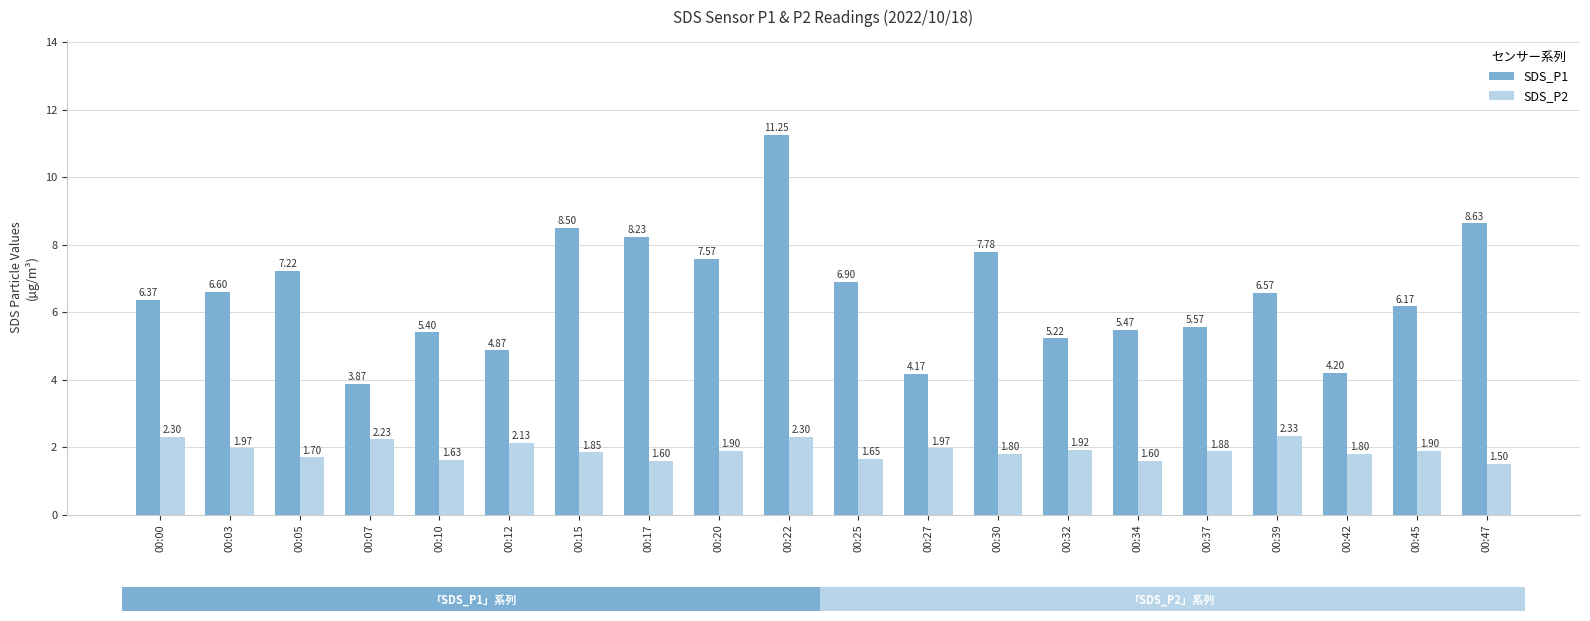

Which series has the widest spread of values?

SDS_P1